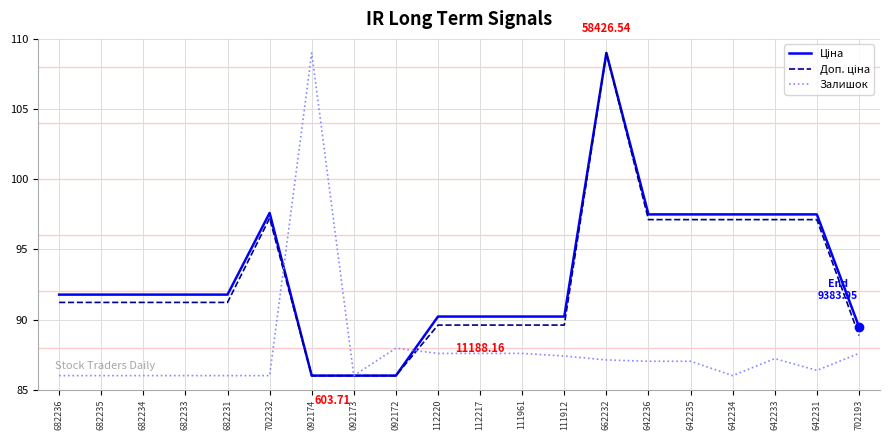

What is the spread (max minus min) of values at 702232?

11.6